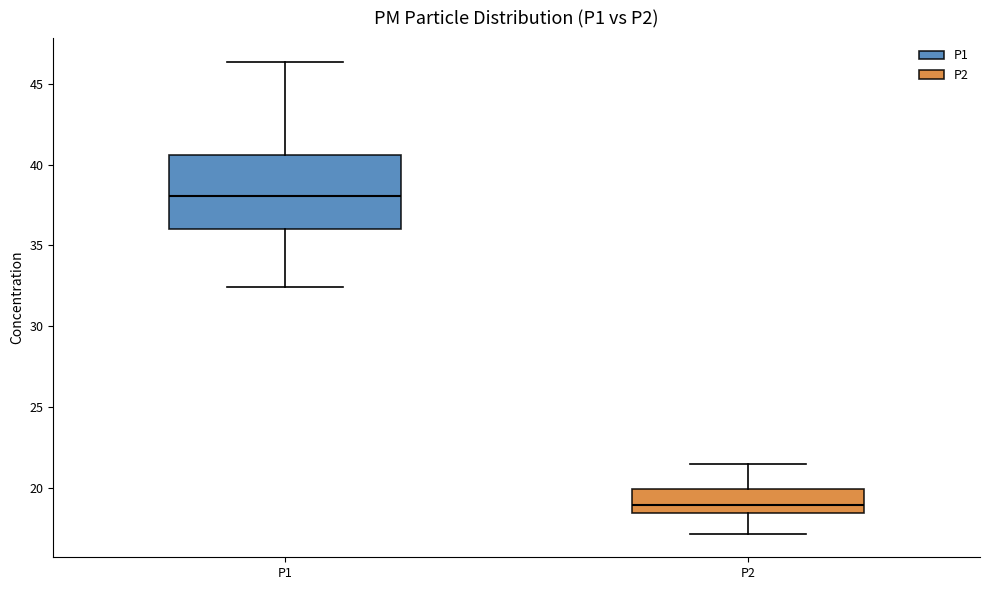

Which box's median line is the lowest?

P2